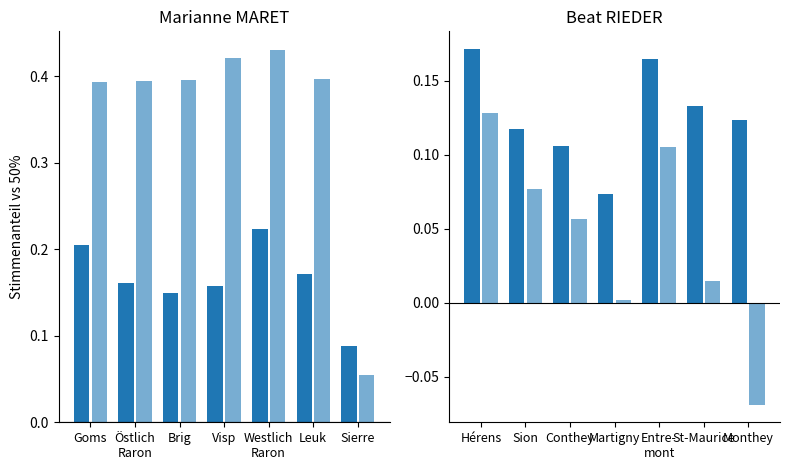

The value of Marianne MARET at Hérens is 0.1. True or false?

False